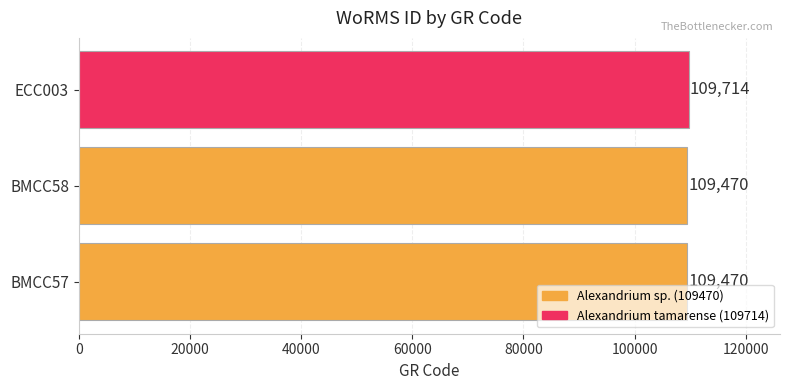

Reading top to bottom, transcribe all the data shown in this chart.

ECC003=109714	BMCC58=109470	BMCC57=109470